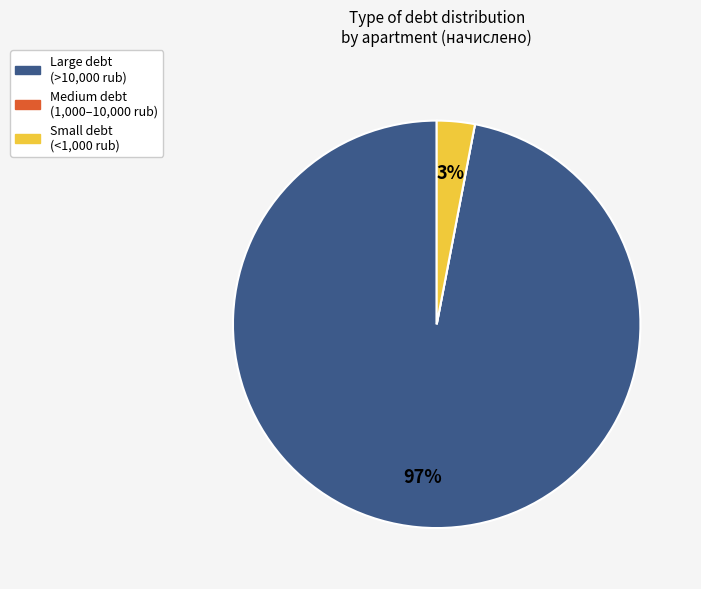

To the nearest percent, what is the average slice percentage?

33%